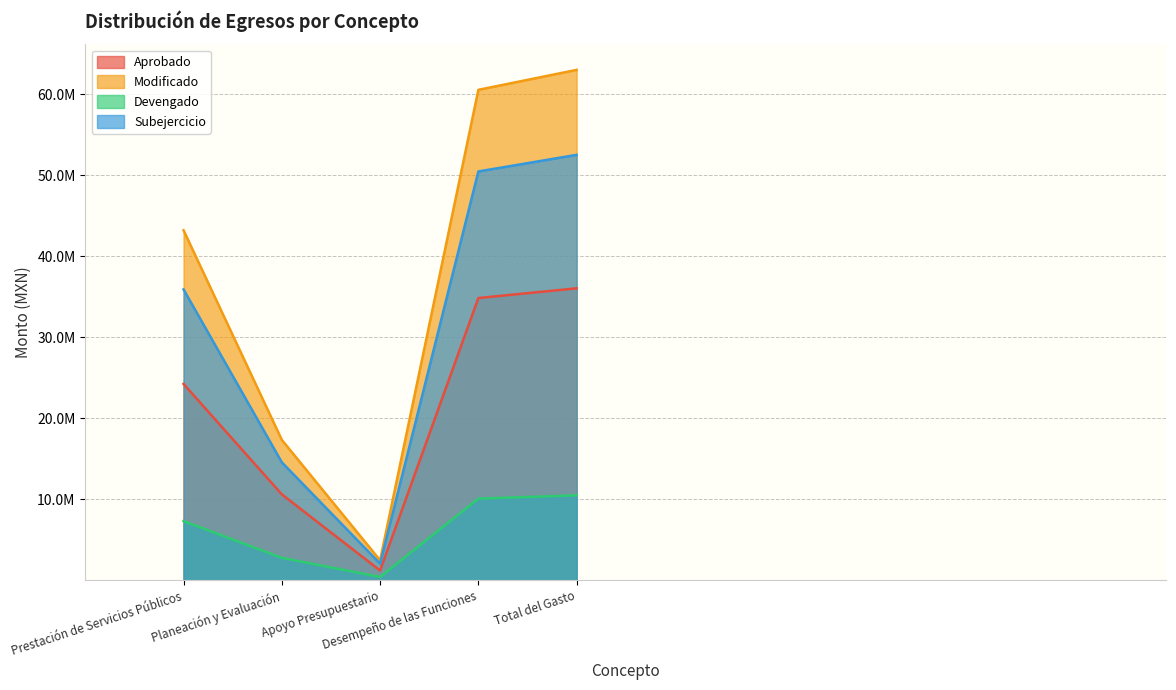

Where is Modificado nearest to the value 32735945?

Prestación de Servicios Públicos